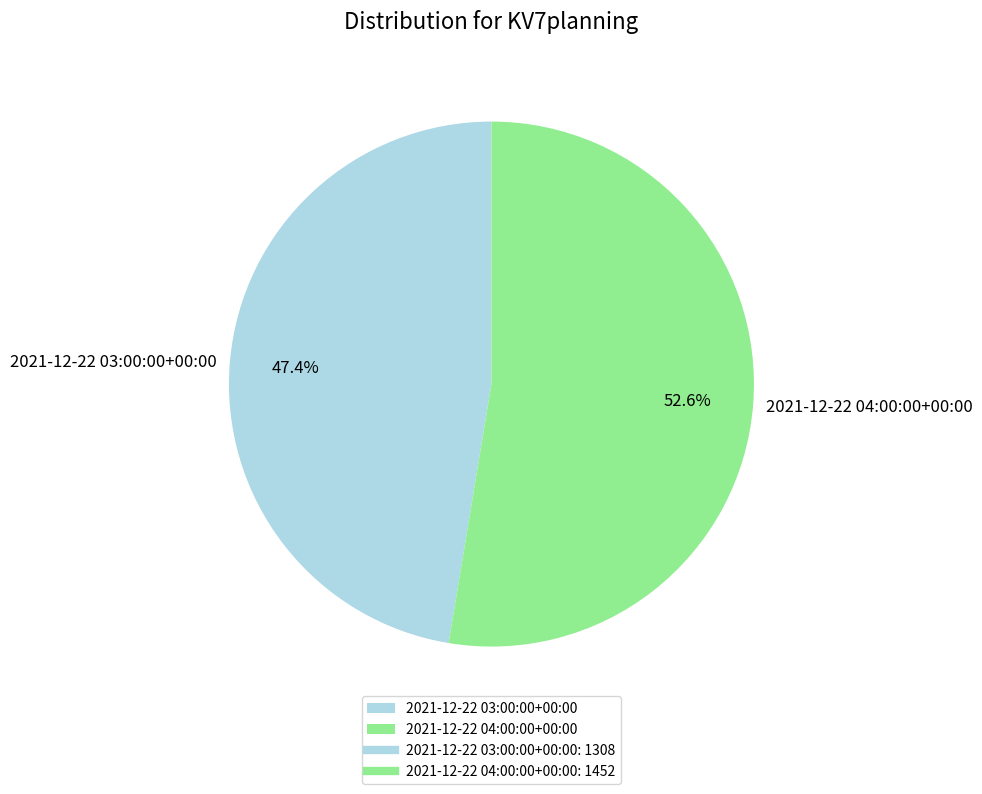

Between 2021-12-22 04:00:00+00:00 and 2021-12-22 03:00:00+00:00, which is larger?

2021-12-22 04:00:00+00:00